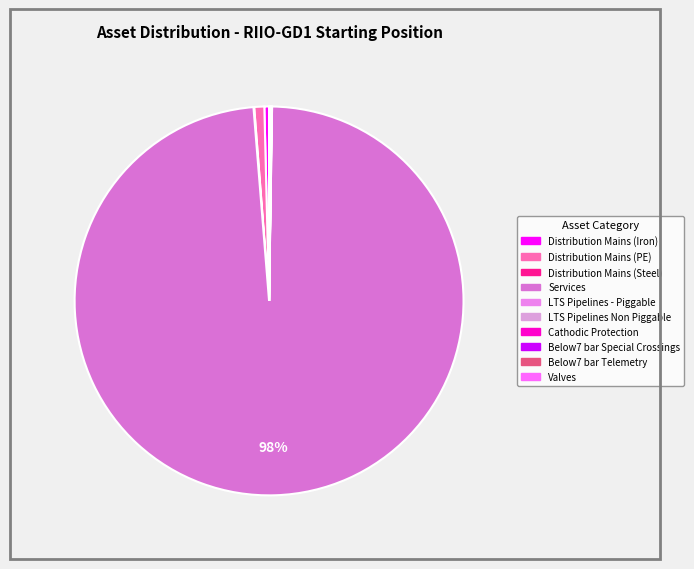

The Below7 bar Telemetry slice represents 15% of the pie. True or false?

False